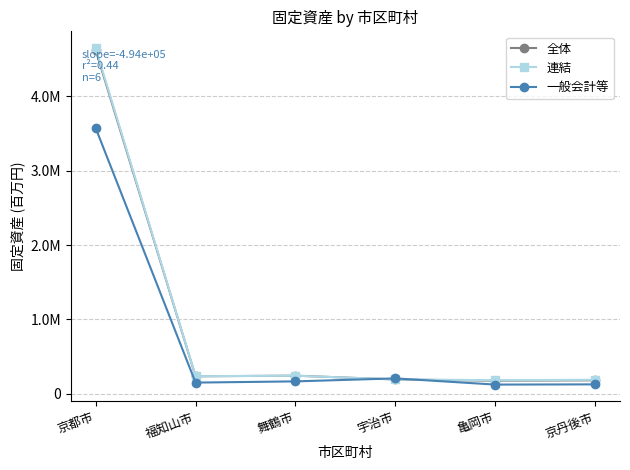

What is the difference between the maximum and second lowest values in the 一般会計等 series?

3449034